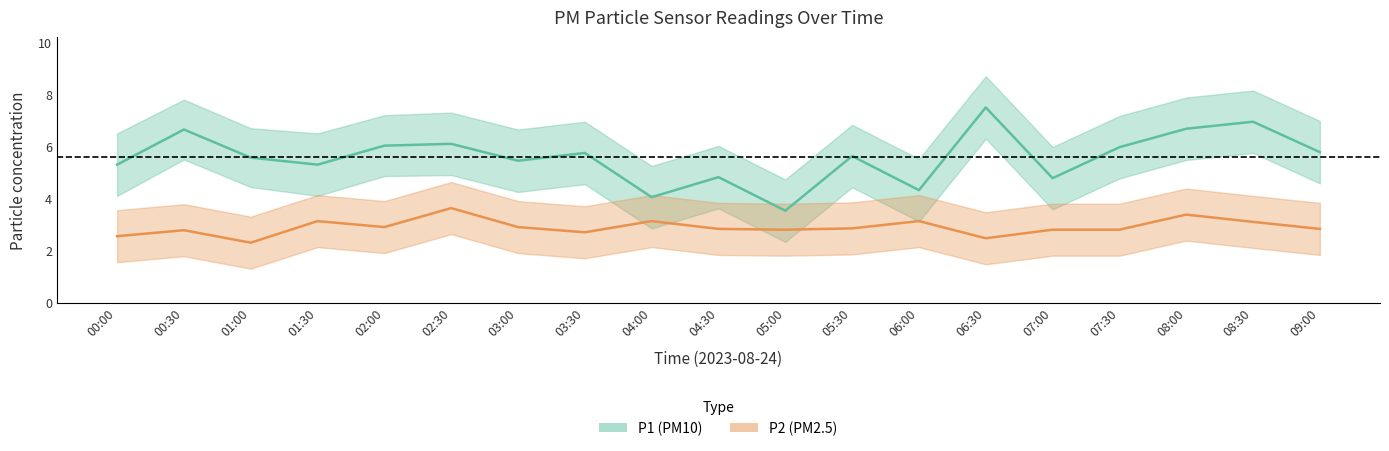

Which category has the highest value in the P2 series?

02:30